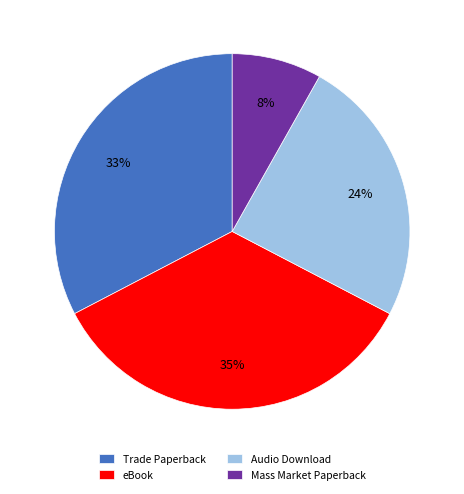

Combined, do eBook and Audio Download account for over 50%?

Yes